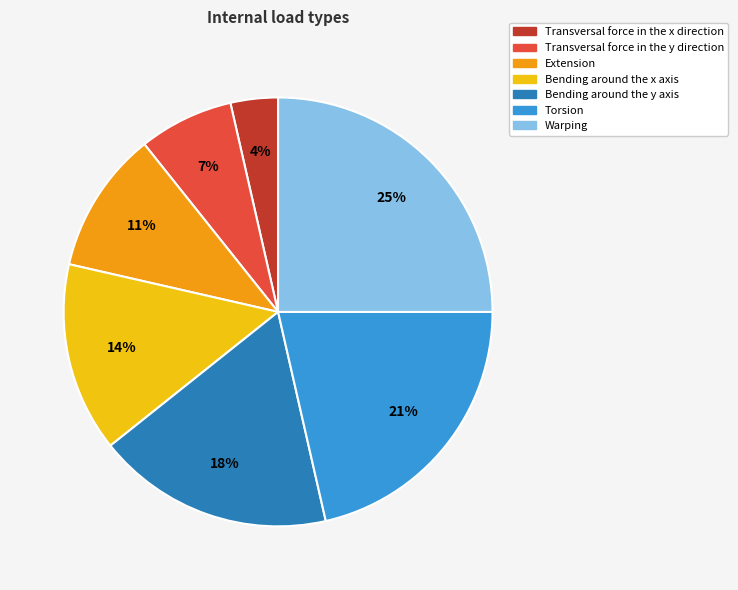

Which slice is the smallest?

Transversal force in the x direction